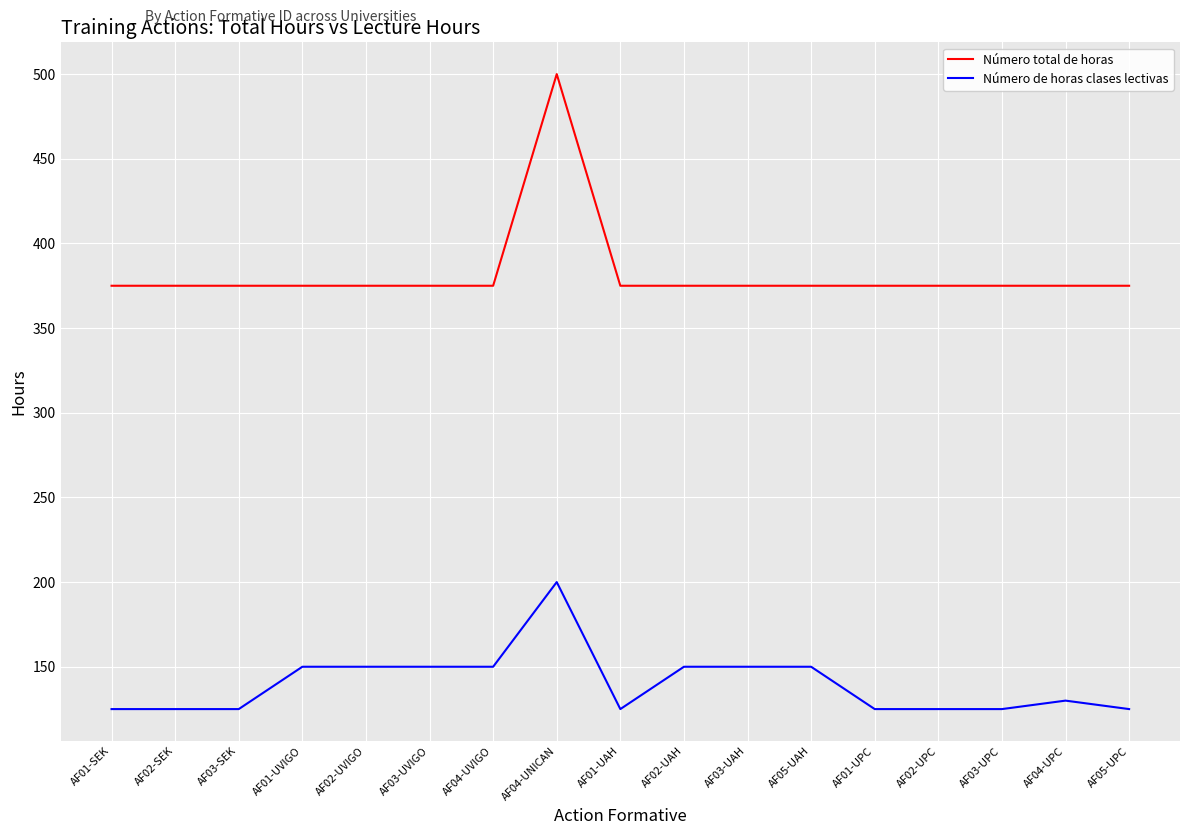

The value of Número de horas clases lectivas at AF03-SEK is 180. True or false?

False